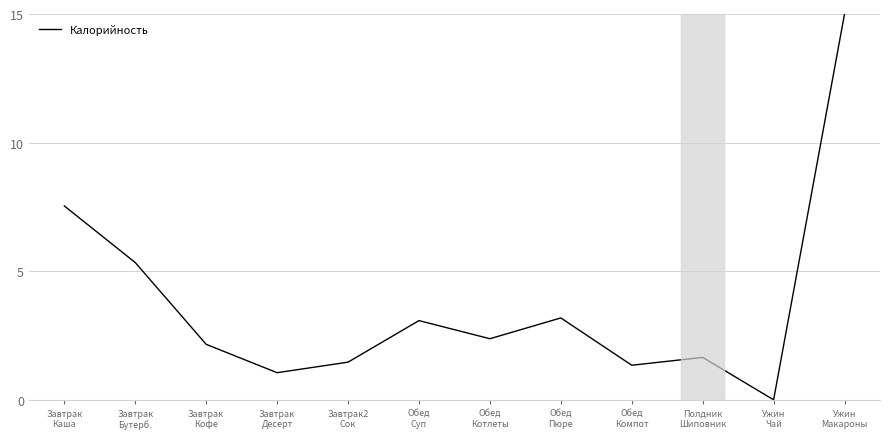

True or false: the data shows 1.1 at Завтрак
Десерт.

True